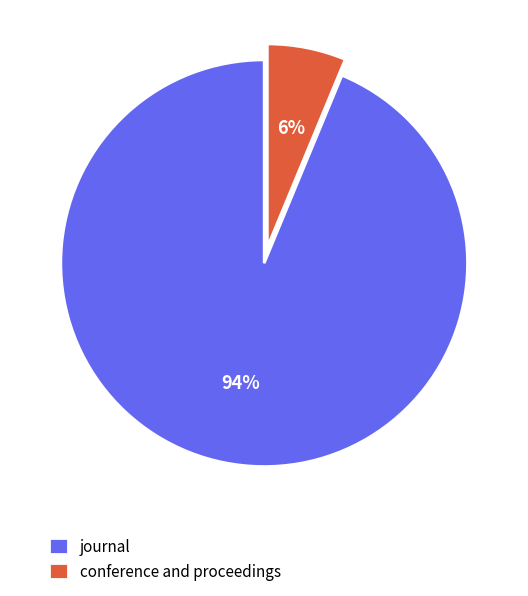

Which category has the biggest portion of the pie?

journal